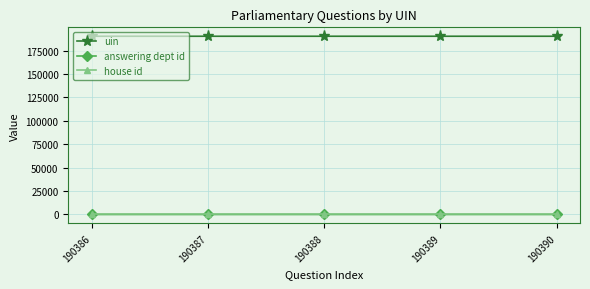

True or false: uin and house id intersect in this chart.

False